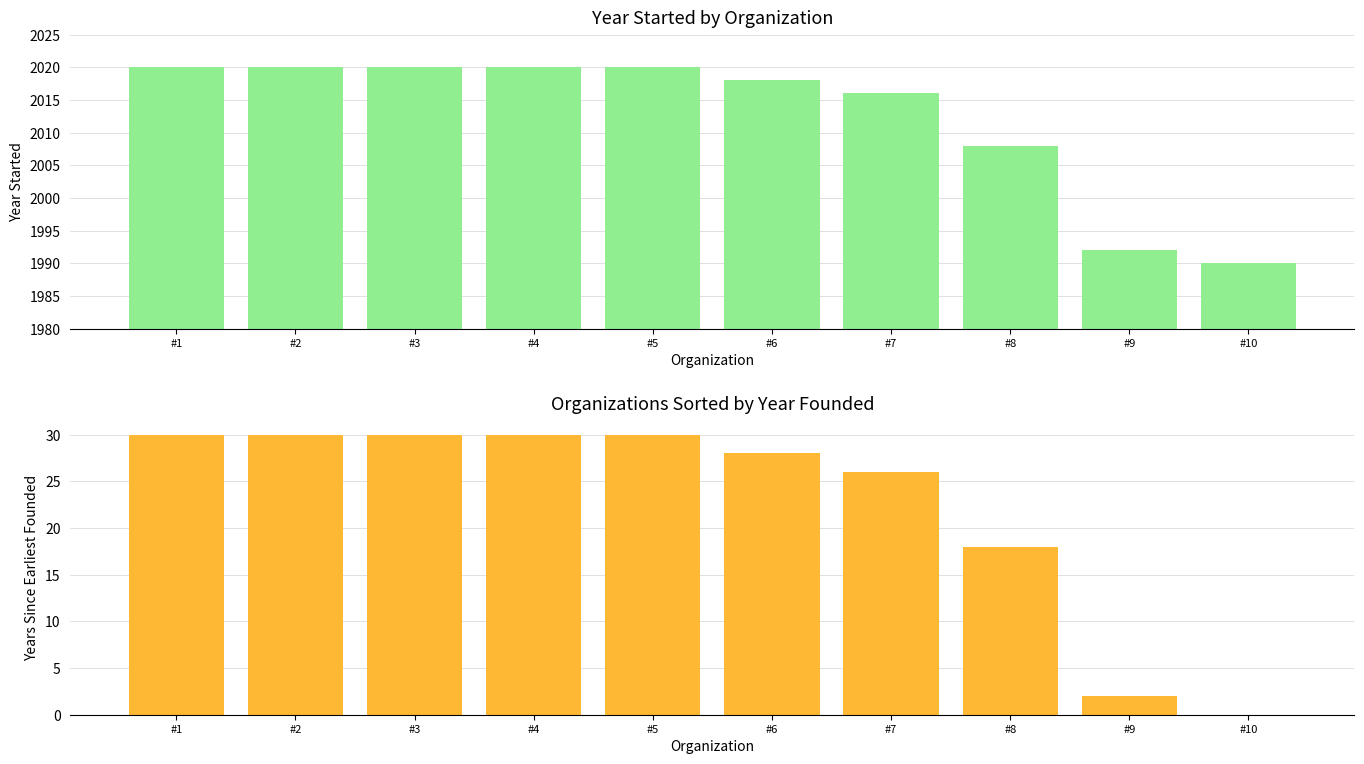

What value does the Year Started series have at #2?

2020